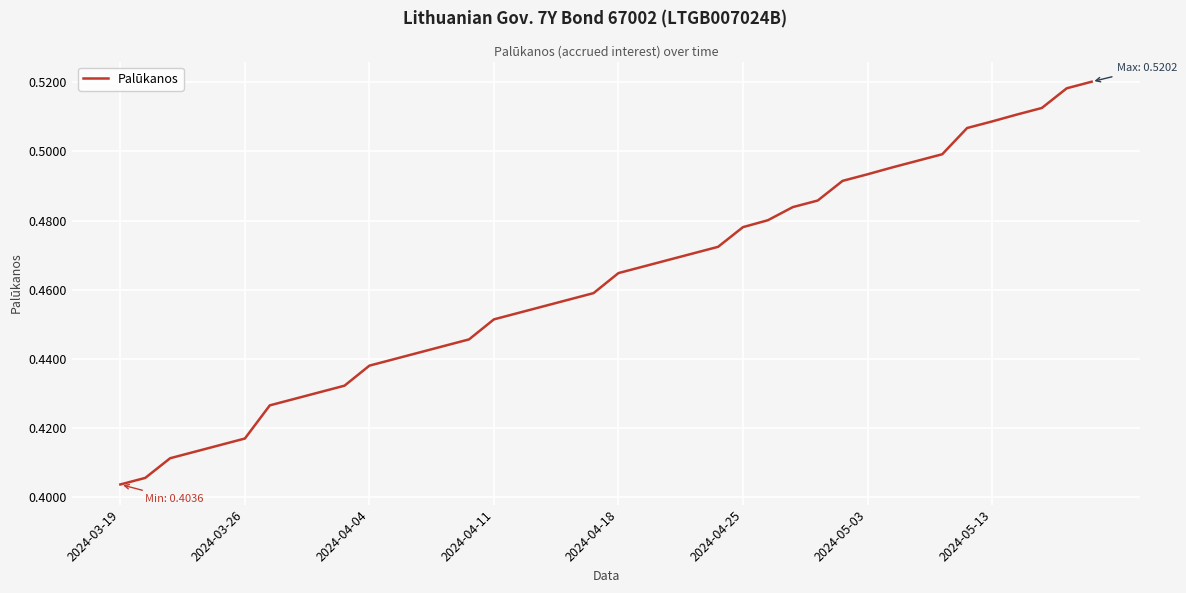

How many lines are shown in the chart?

1